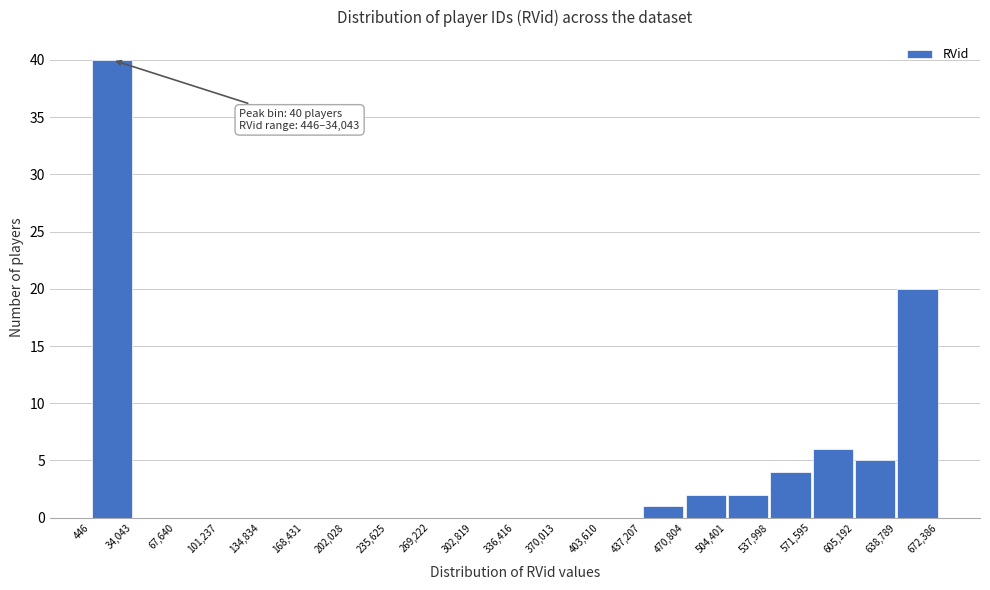

Over which range of the x-axis is the bar tallest?

446 to 34,043